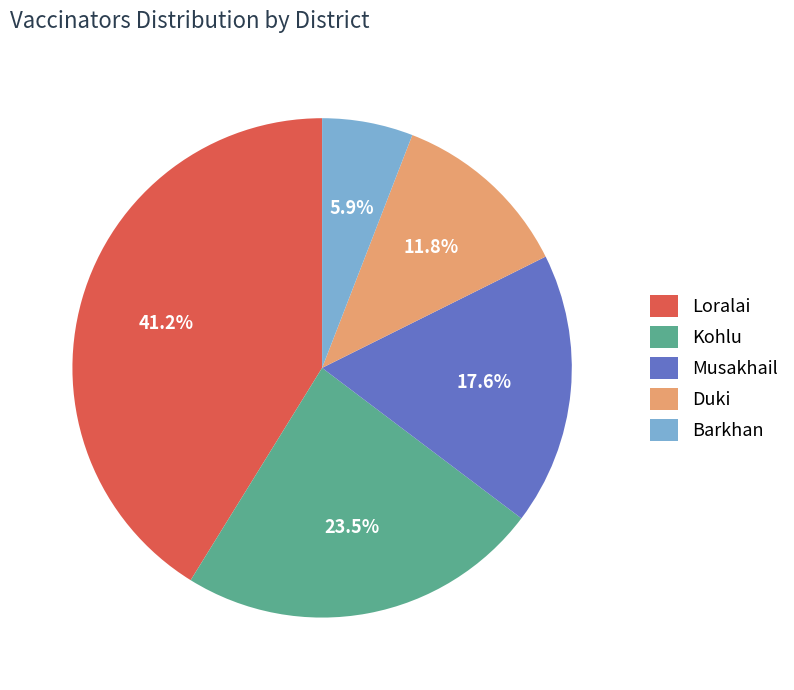

Do Musakhail and Kohlu together represent more than half of the pie?

No